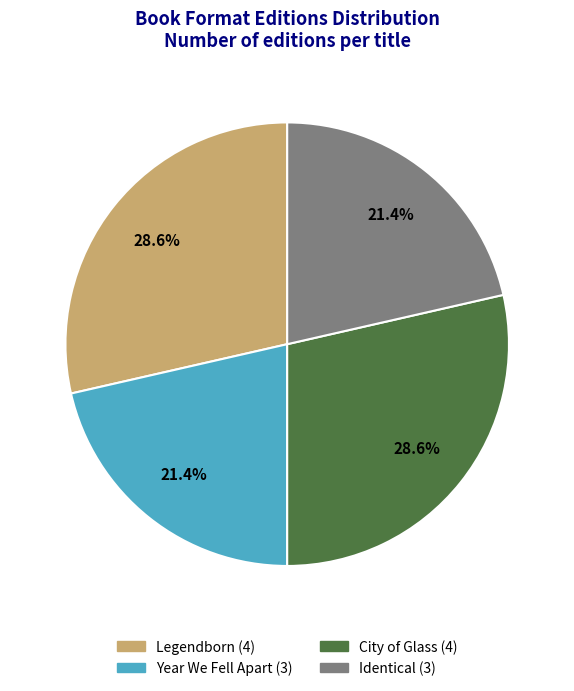

The Legendborn slice represents 14% of the pie. True or false?

False